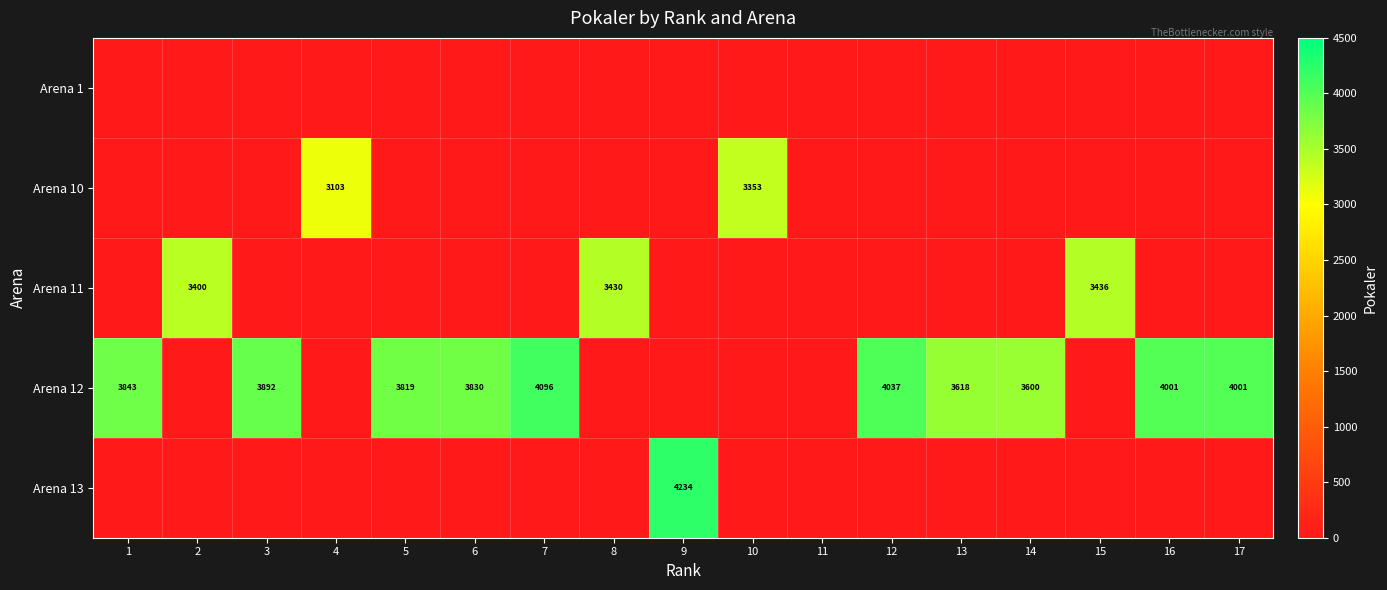

Is it true that Arena 12 equals 4001 at 17?

True